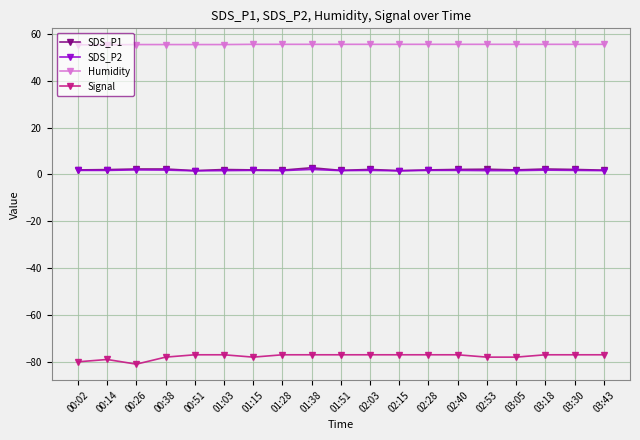

Which series has the largest total across all categories?

Humidity